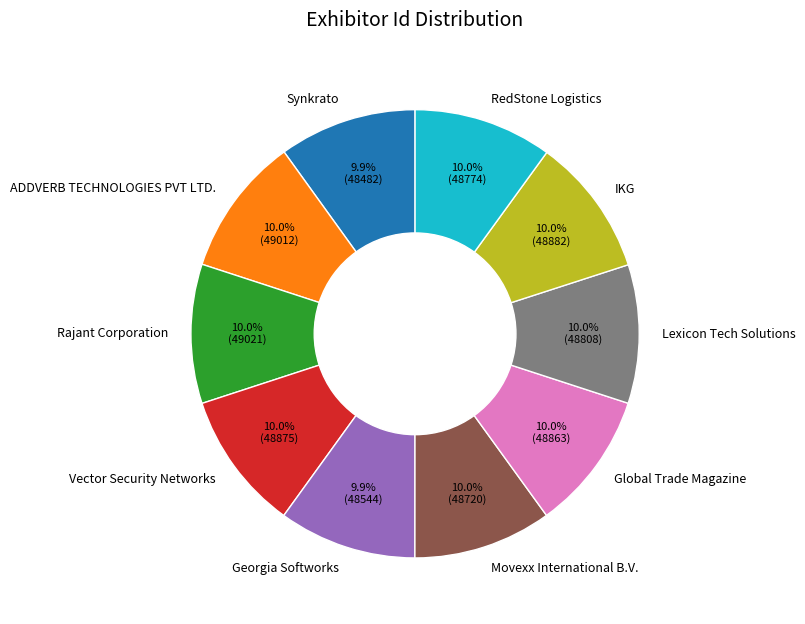

Count the number of slices in the pie.

10